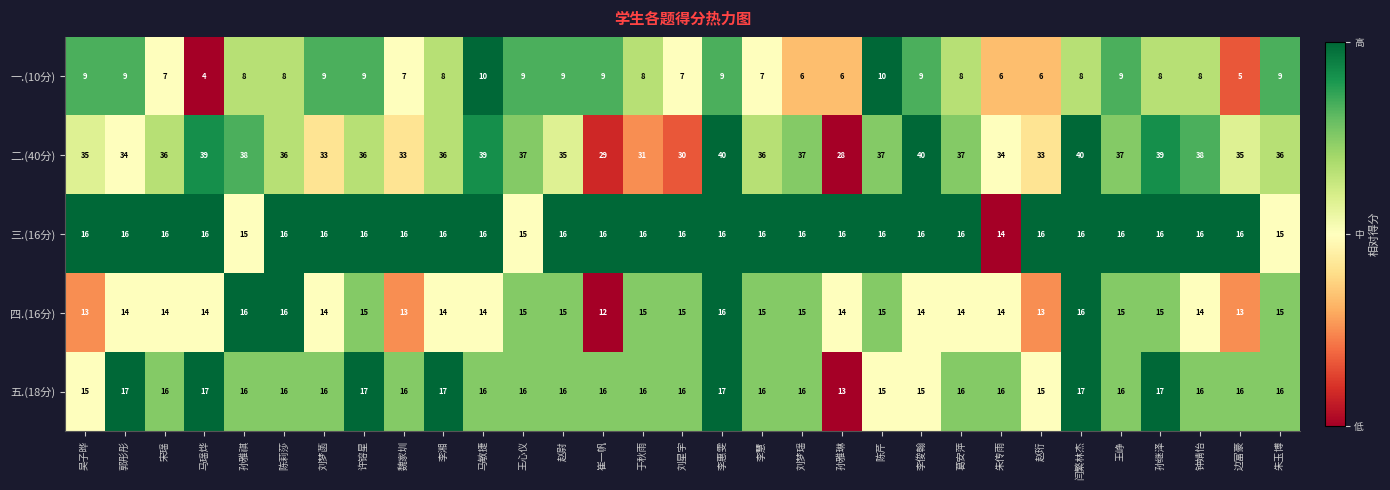

Count the 四.(16分) values in the range 14 to 15.

22